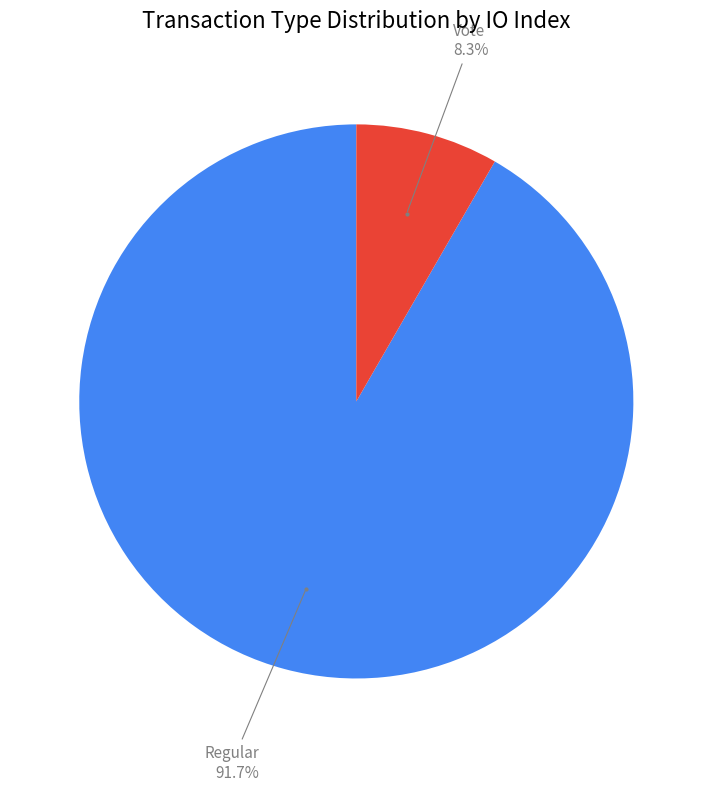

To the nearest percent, what is the difference between the Vote and Regular slice percentages?

83%